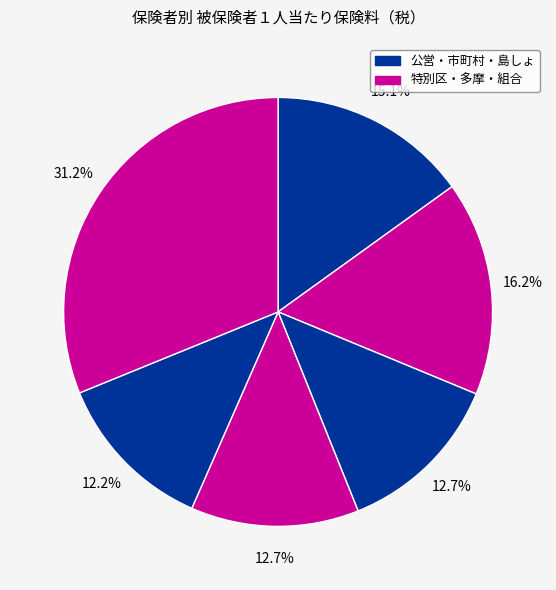

How many segments does this pie chart have?

6